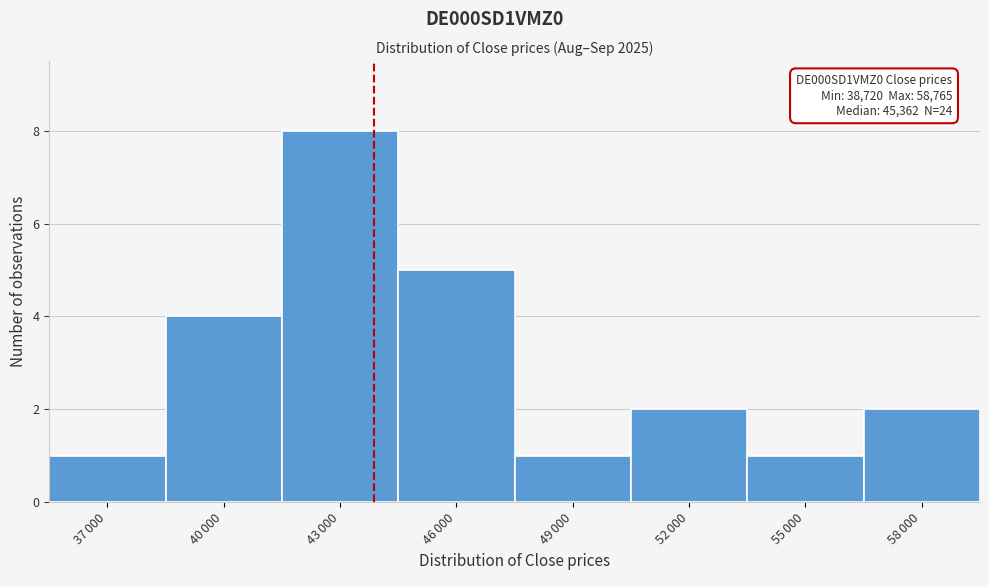

Reading left to right, list all the values displayed in this chart.

1	4	8	5	1	2	1	2